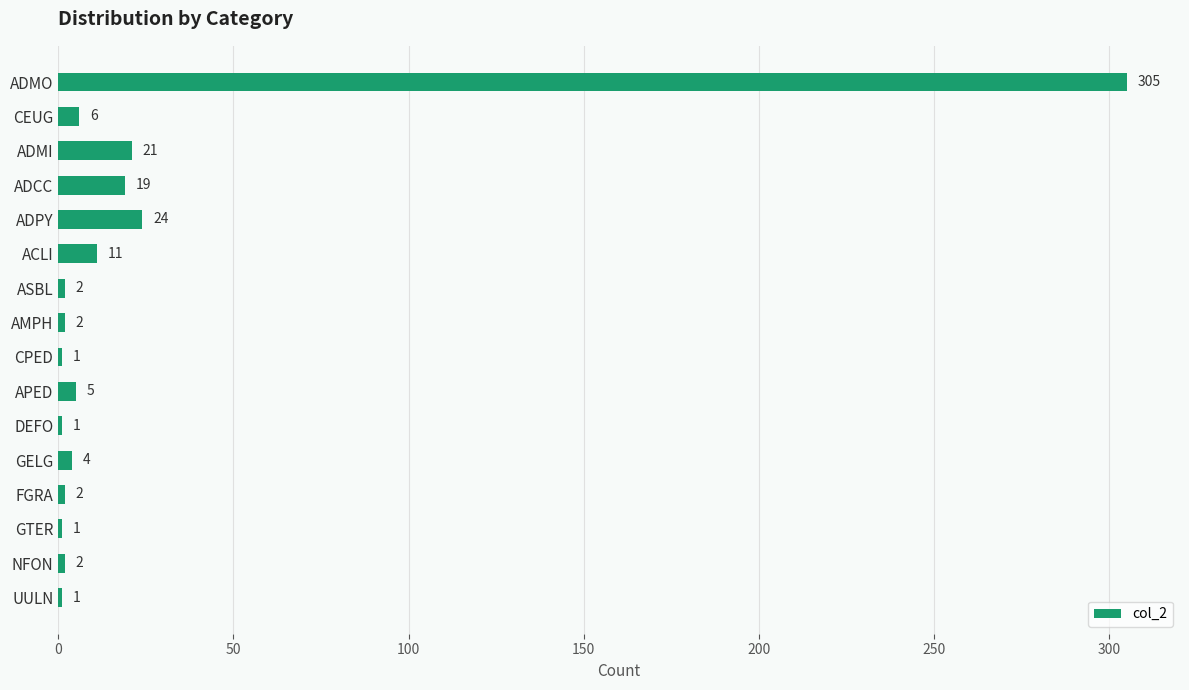

Reading top to bottom, extract all data points from this chart.

305	6	21	19	24	11	2	2	1	5	1	4	2	1	2	1